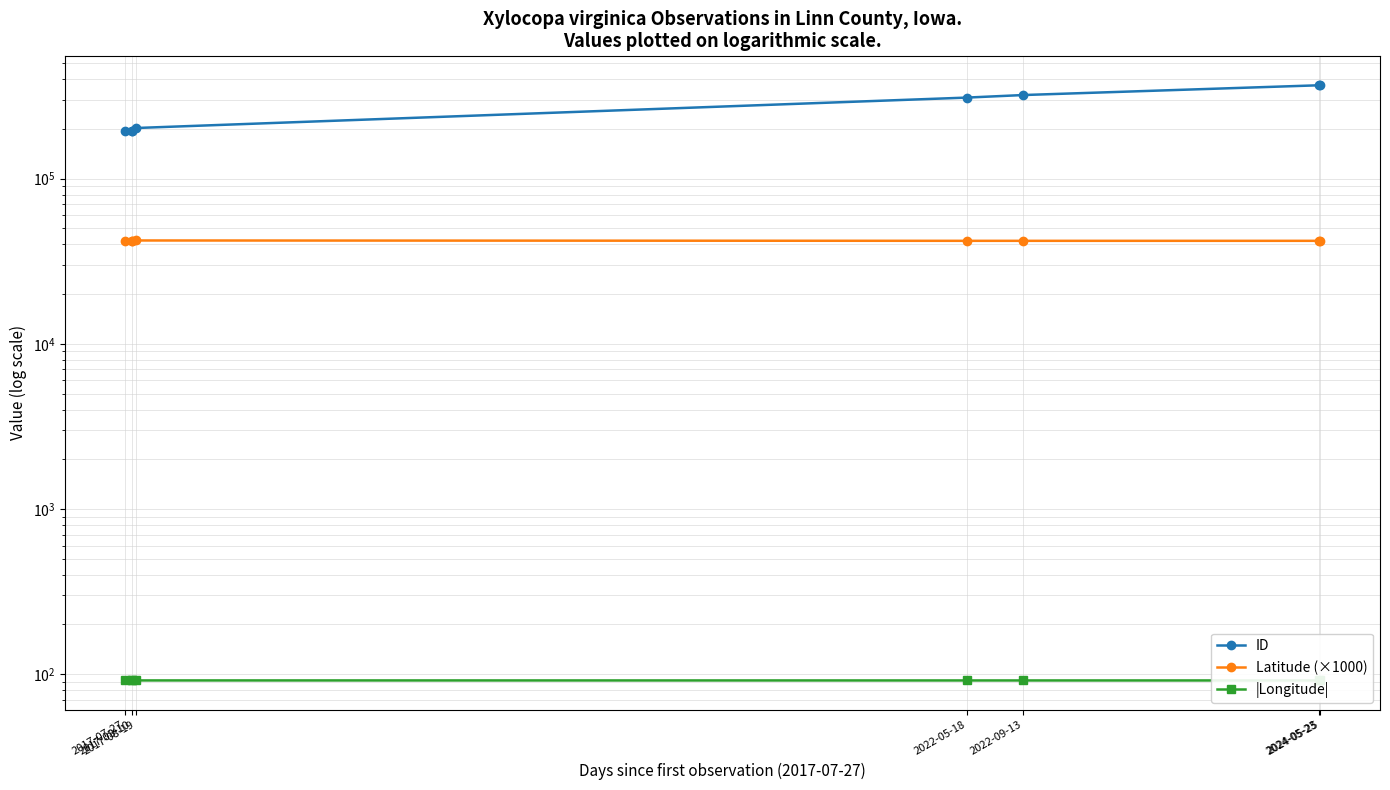

True or false: ID has more than 1 points higher than both neighbors.

False